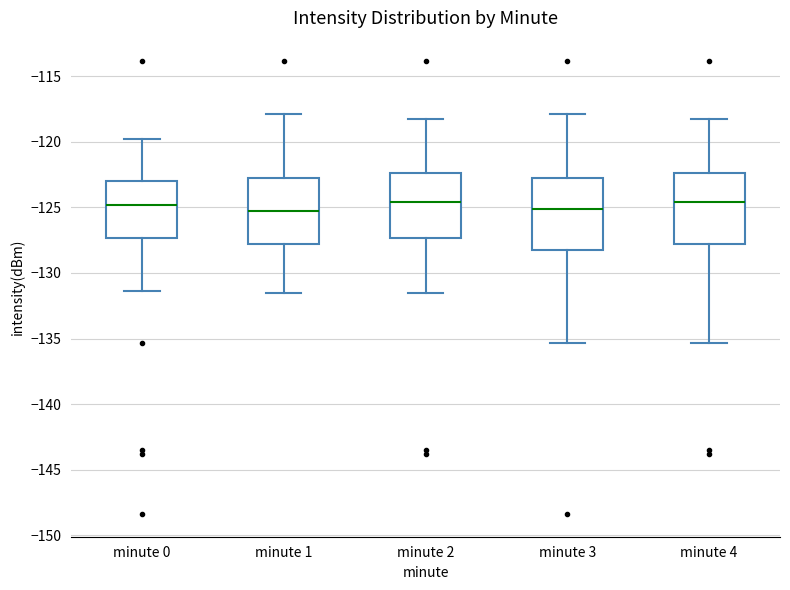

Reading left to right, transcribe this box plot: for each box, give where its median line is, the range the box spans, and where its two whiskers end, as read against the y-axis. The values are not printed on the chart, so give them approximately, as read against the axis.

minute 0: median -125.0, box -127.5 to -123.0, whiskers -131.5 to -120.0
minute 1: median -125.5, box -128.0 to -123.0, whiskers -131.5 to -118.0
minute 2: median -124.5, box -127.5 to -122.5, whiskers -131.5 to -118.5
minute 3: median -125.0, box -128.0 to -123.0, whiskers -135.5 to -118.0
minute 4: median -124.5, box -128.0 to -122.5, whiskers -135.5 to -118.5